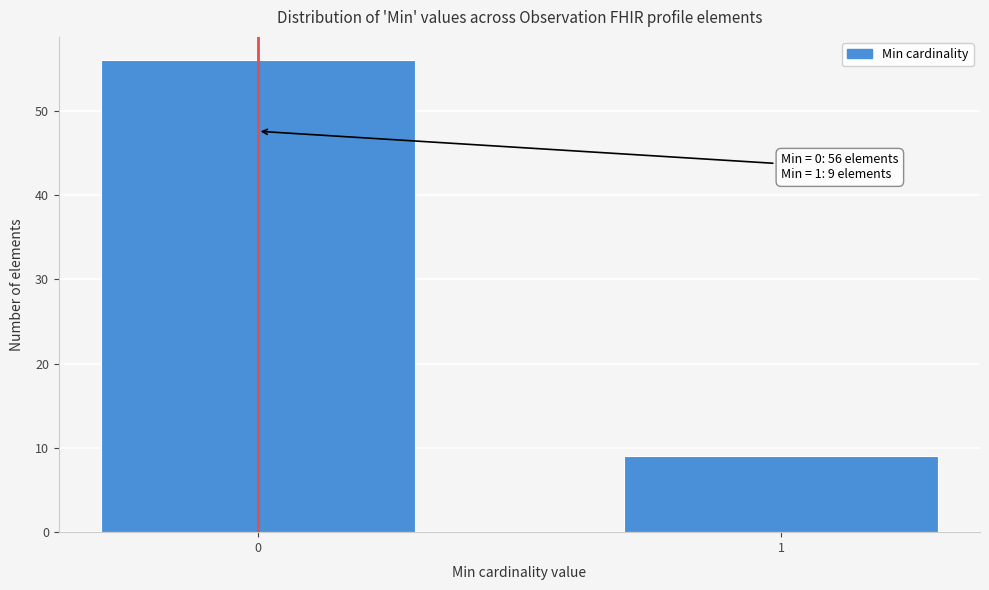

Reading left to right, what are all the values shown in this chart?

56	9